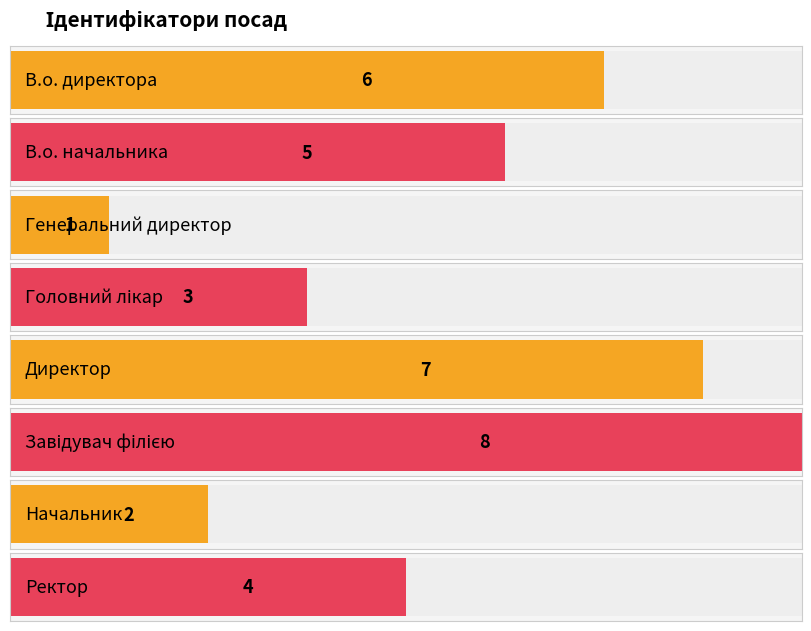

What is the difference between the values at Генеральний директор and Начальник?

1